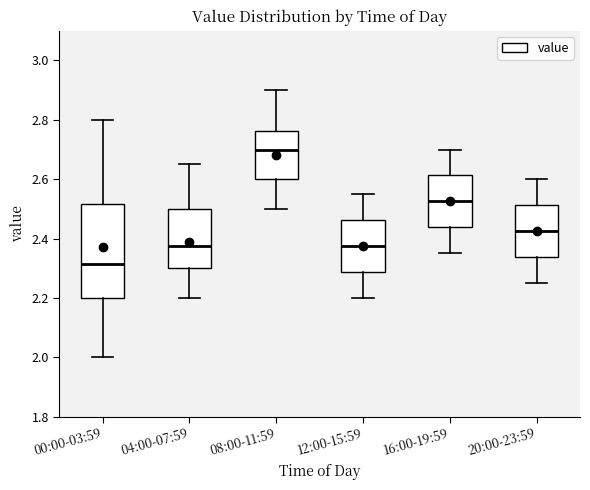

Where is the lower edge of the box for 12:00-15:59 on the y-axis? The values are not printed on the chart, so give them approximately, as read against the axis.

2.28